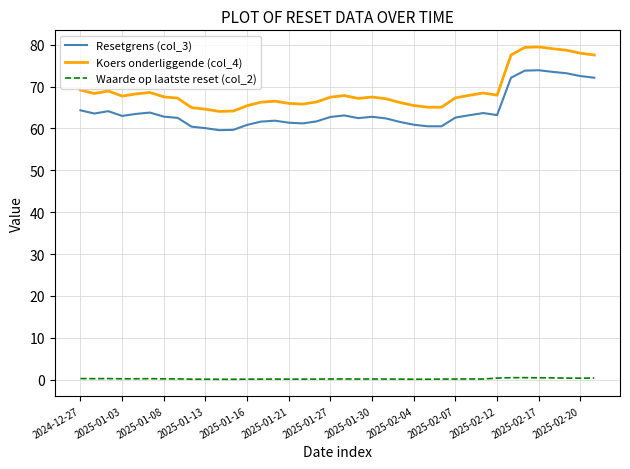

What is the difference between the maximum and minimum values in the Koers onderliggende (col_4) series?

15.4